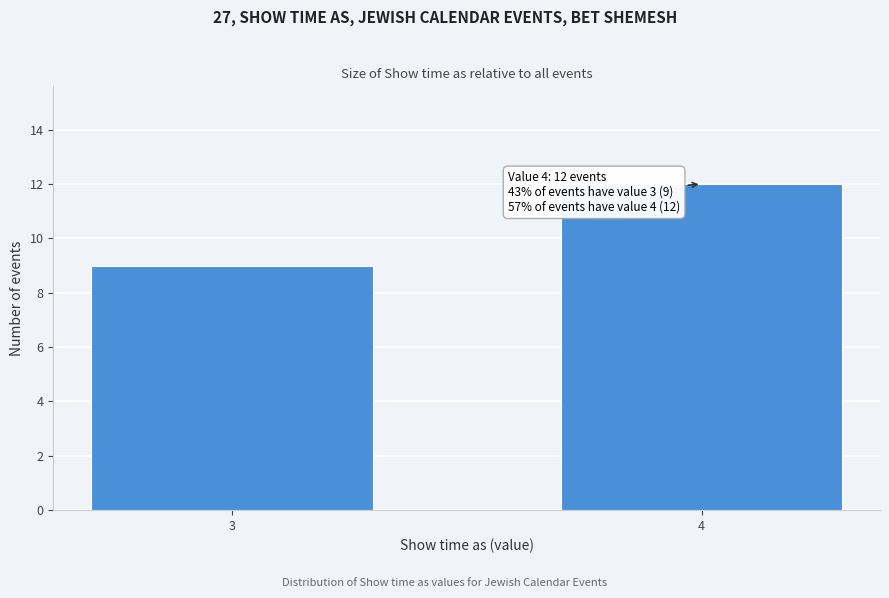

Reading left to right, extract all data points from this chart.

3=9	4=12